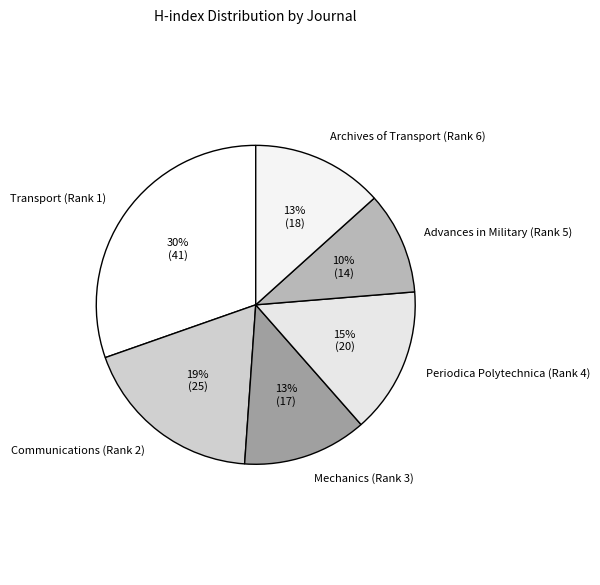

Which slice is the largest?

Transport (Rank 1)